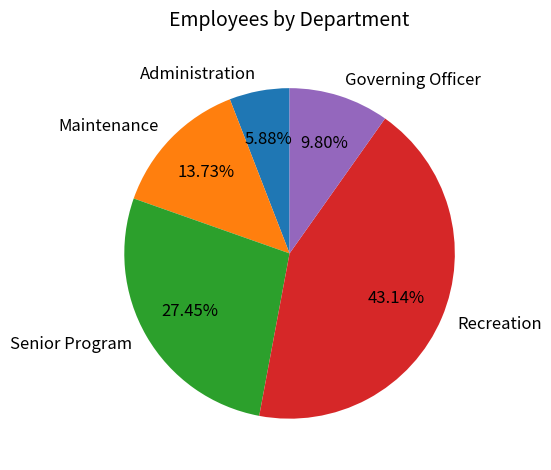

To the nearest percent, what is the difference between the largest and smallest slice percentages?

37%